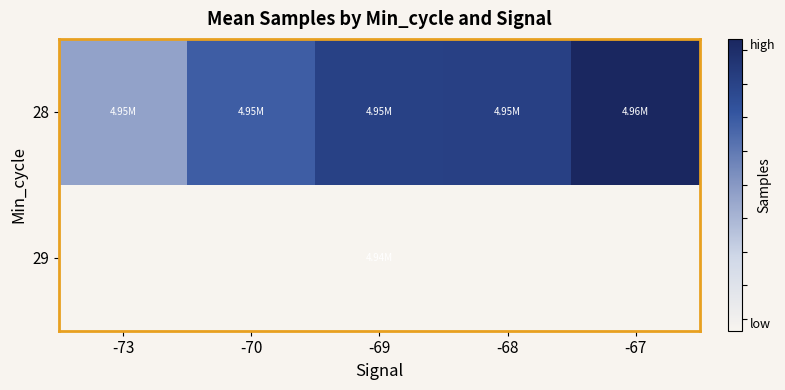

Which series has the largest range (max minus min)?

28